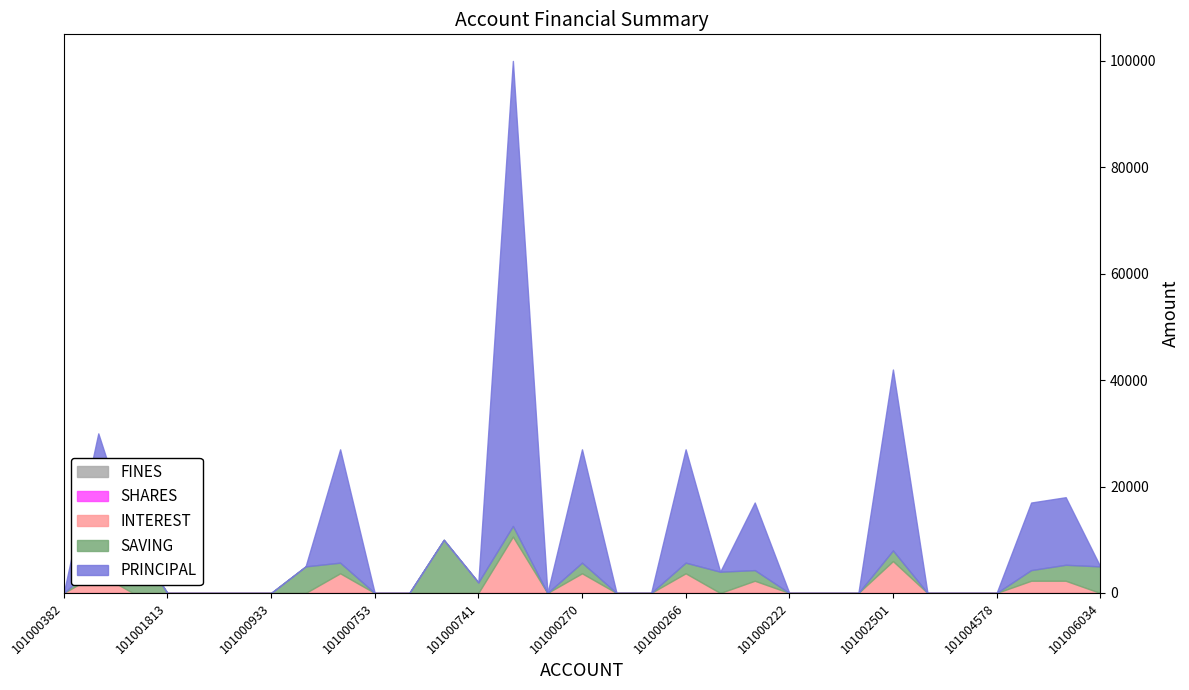

Rank the categories by PRINCIPAL value from lowest to highest.

101000382, 101001814, 101001813, 101001012, 101000989, 101000933, 101000827, 101000753, 101000752, 101000751, 101000741, 101000328, 101000268, 101000267, 101000224, 101000222, 101000221, 101000220, 101003961, 101004330, 101004578, 101006034, 101000223, 101005062, 101005282, 101000823, 101000270, 101000266, 101003491, 101002501, 101000776